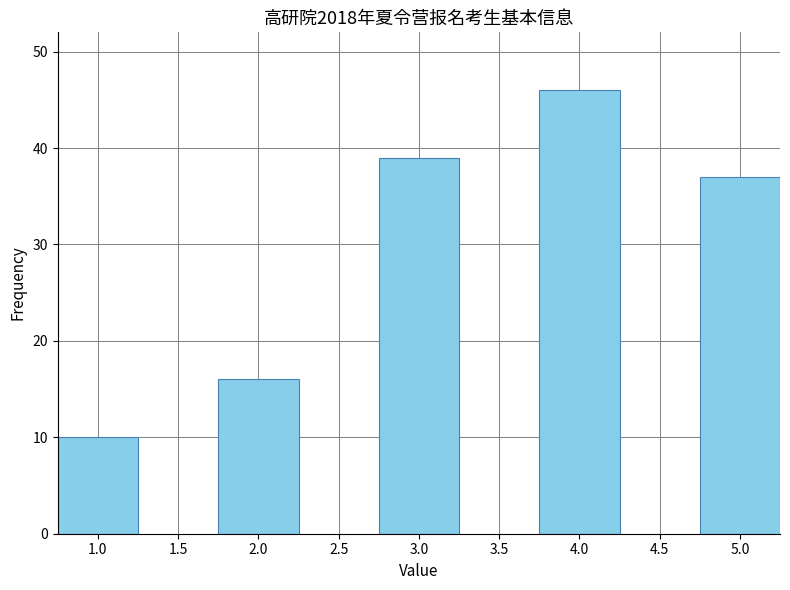

Reading left to right, extract all data points from this chart.

10	16	39	46	37